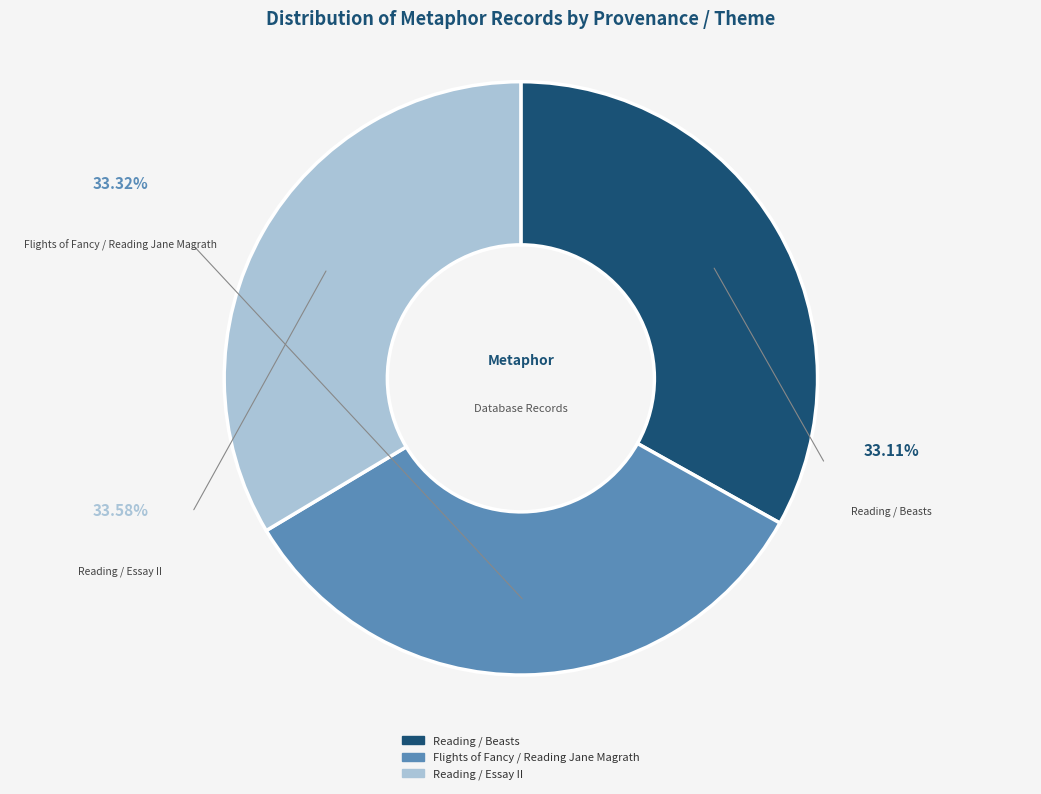

Does Reading / Essay II represent more than half of the total?

No